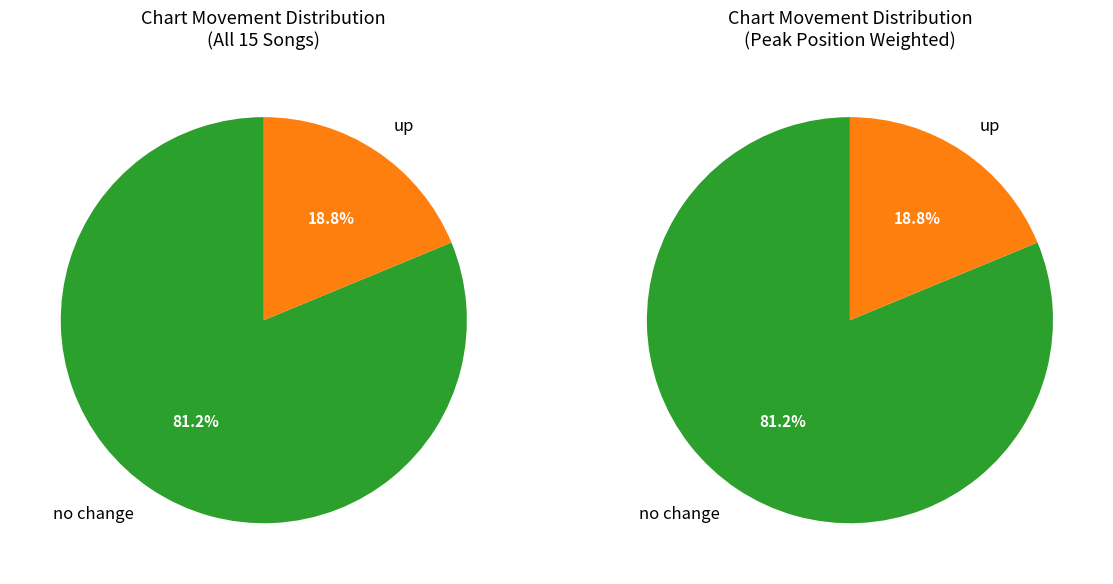

Do - and up together represent more than half of the pie?

Yes